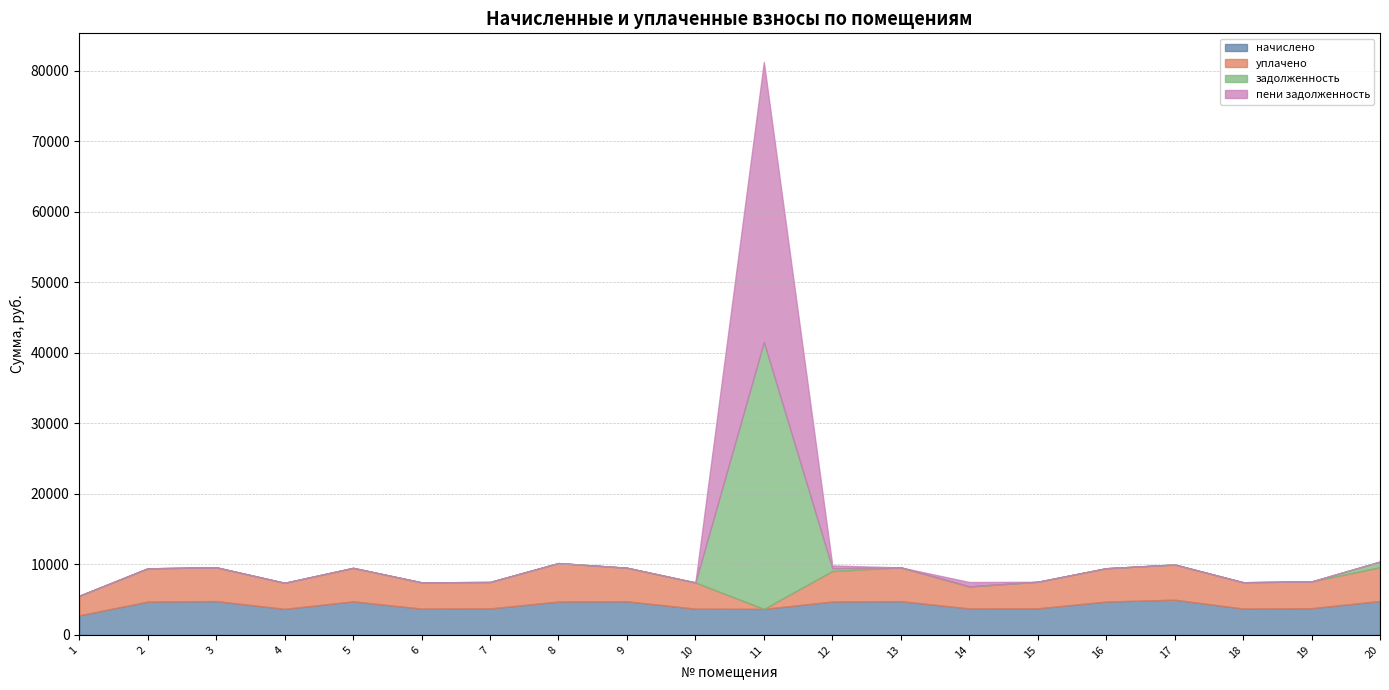

What is the difference between the maximum and minimum values in the начислено series?

2218.0